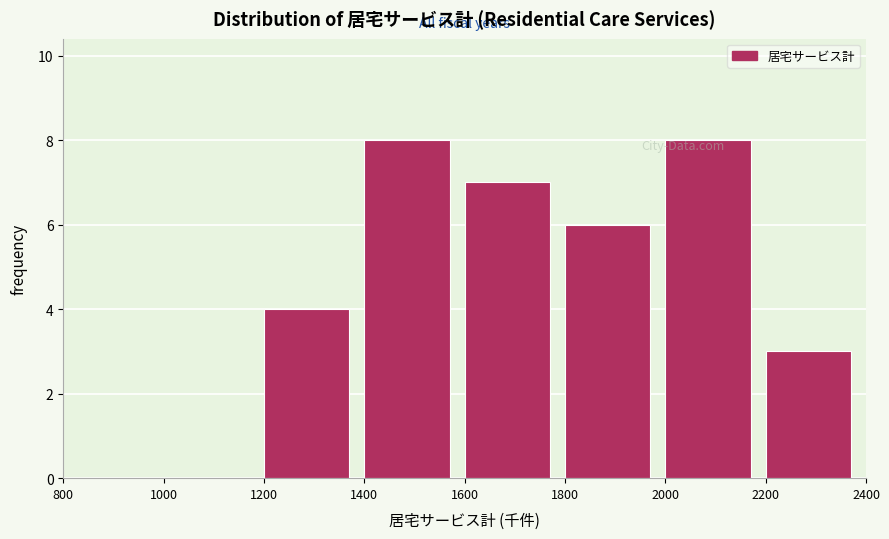

How tall is the bar that spans 2000 to 2200 on the x-axis? The values are not printed on the chart, so give them approximately, as read against the axis.

8